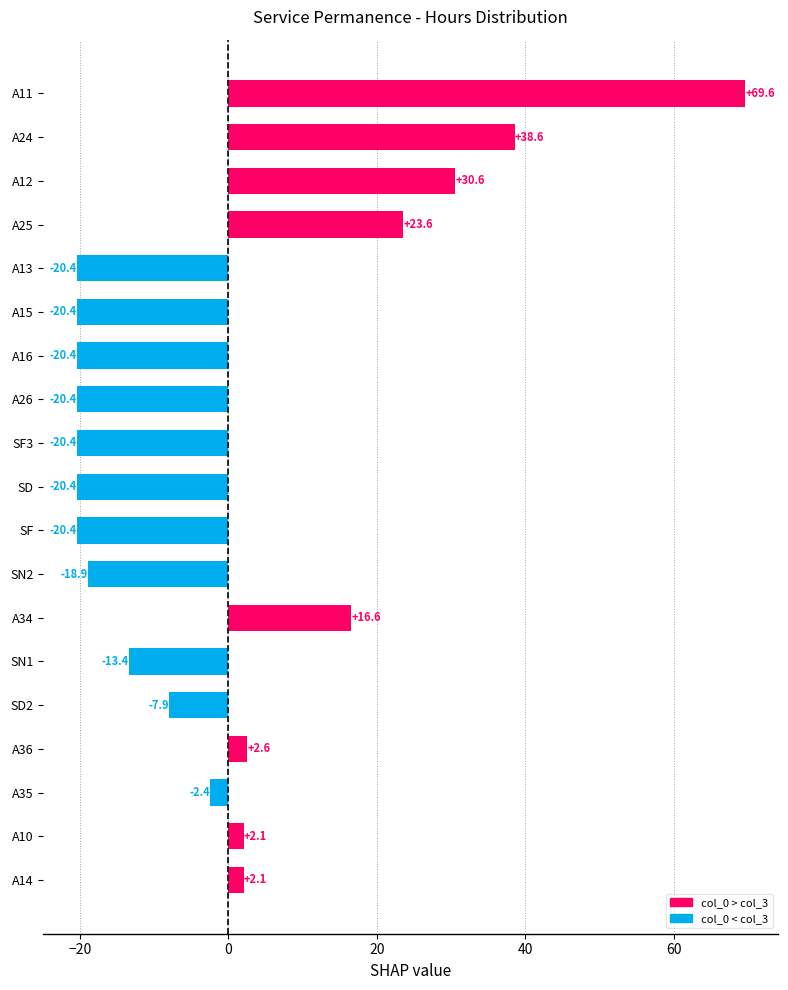

Between A14 and A24, which is larger?

A24